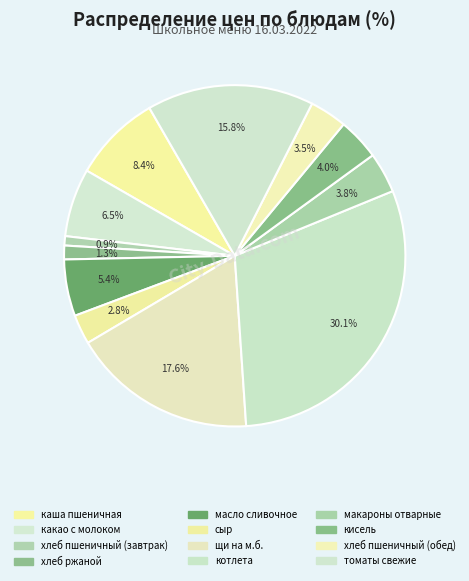

How many slices are in this pie chart?

12